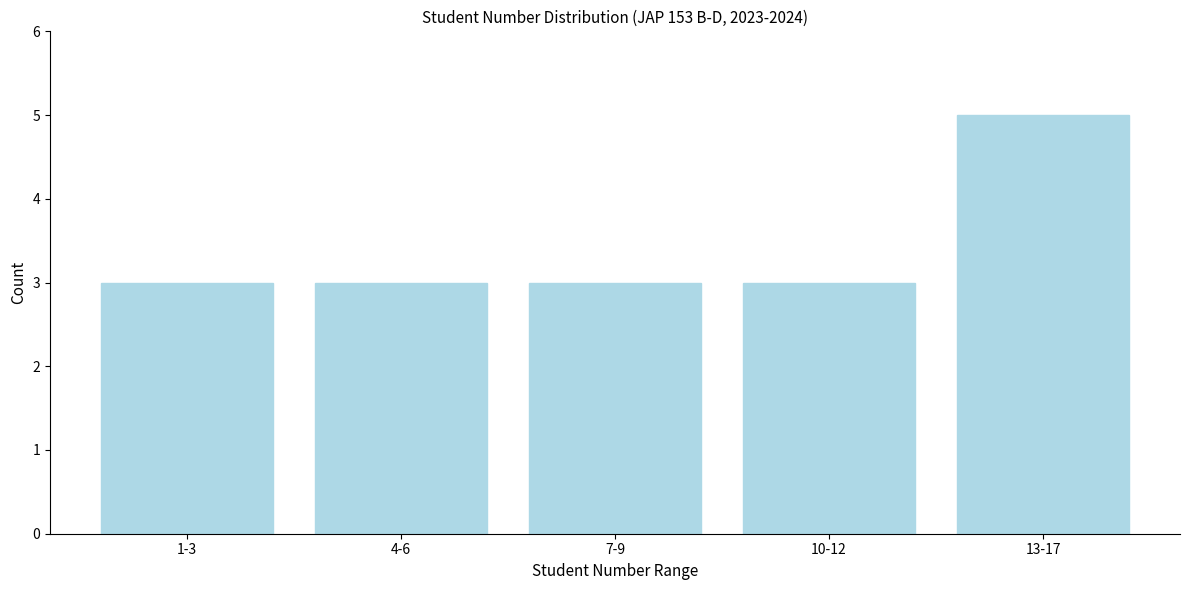

Reading right to left, list all the values displayed in this chart.

13-17=5	10-12=3	7-9=3	4-6=3	1-3=3